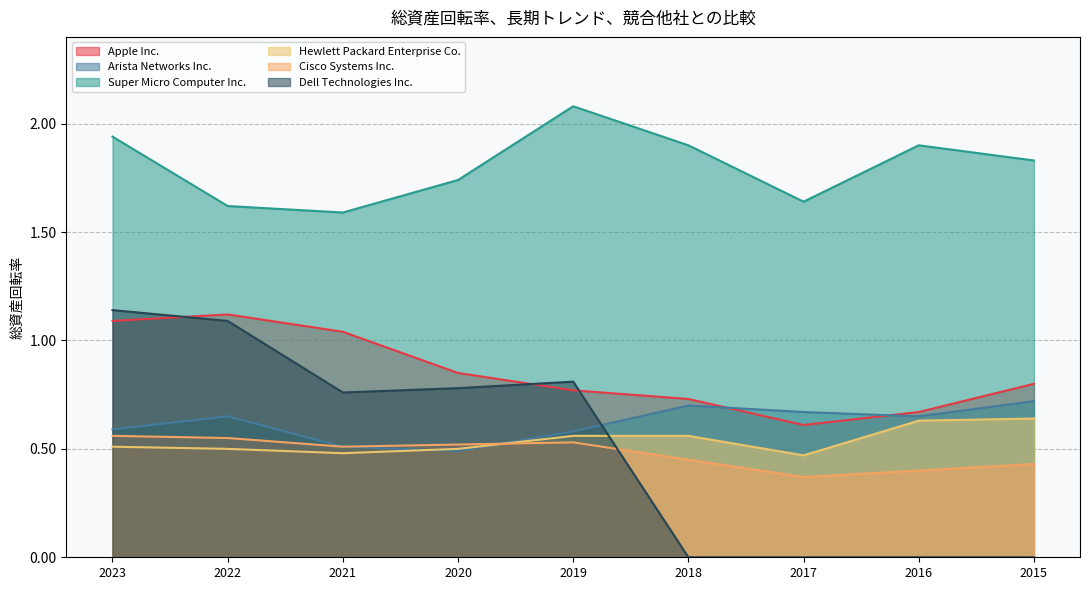

How many lines are shown in the chart?

6